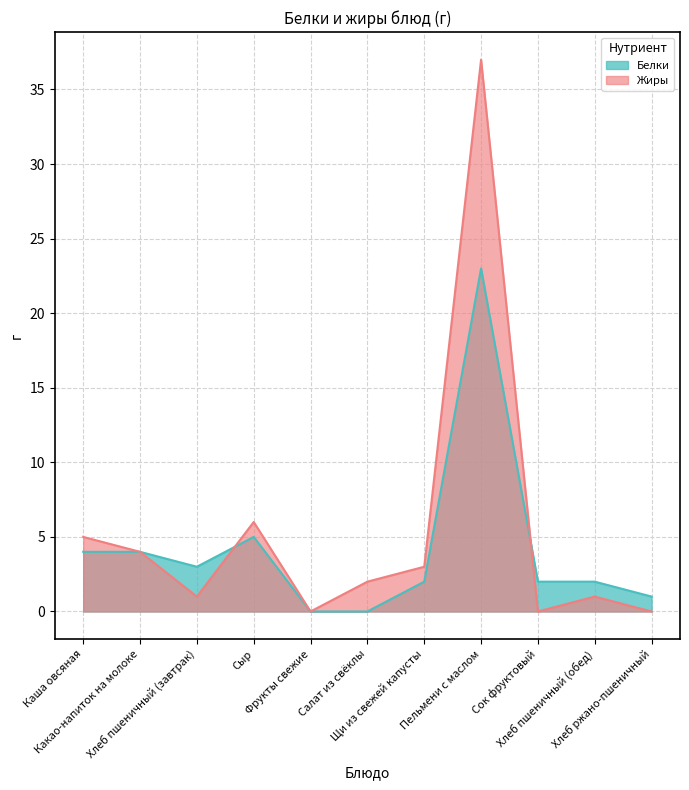

What is the label of the 1st point from the right?

Хлеб ржано-пшеничный